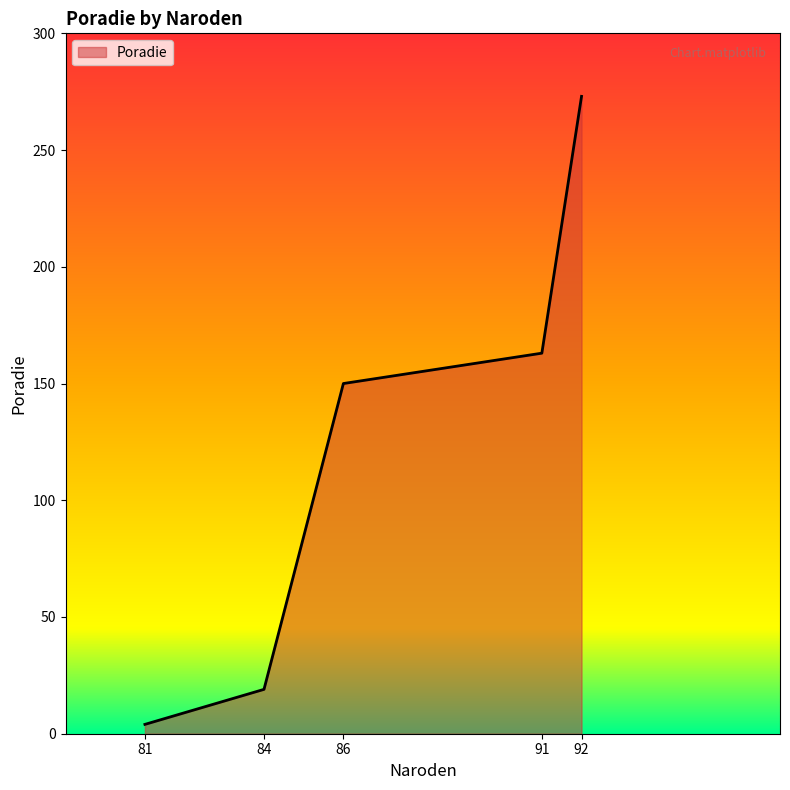

Does the chart display data point markers on the line(s)?

No